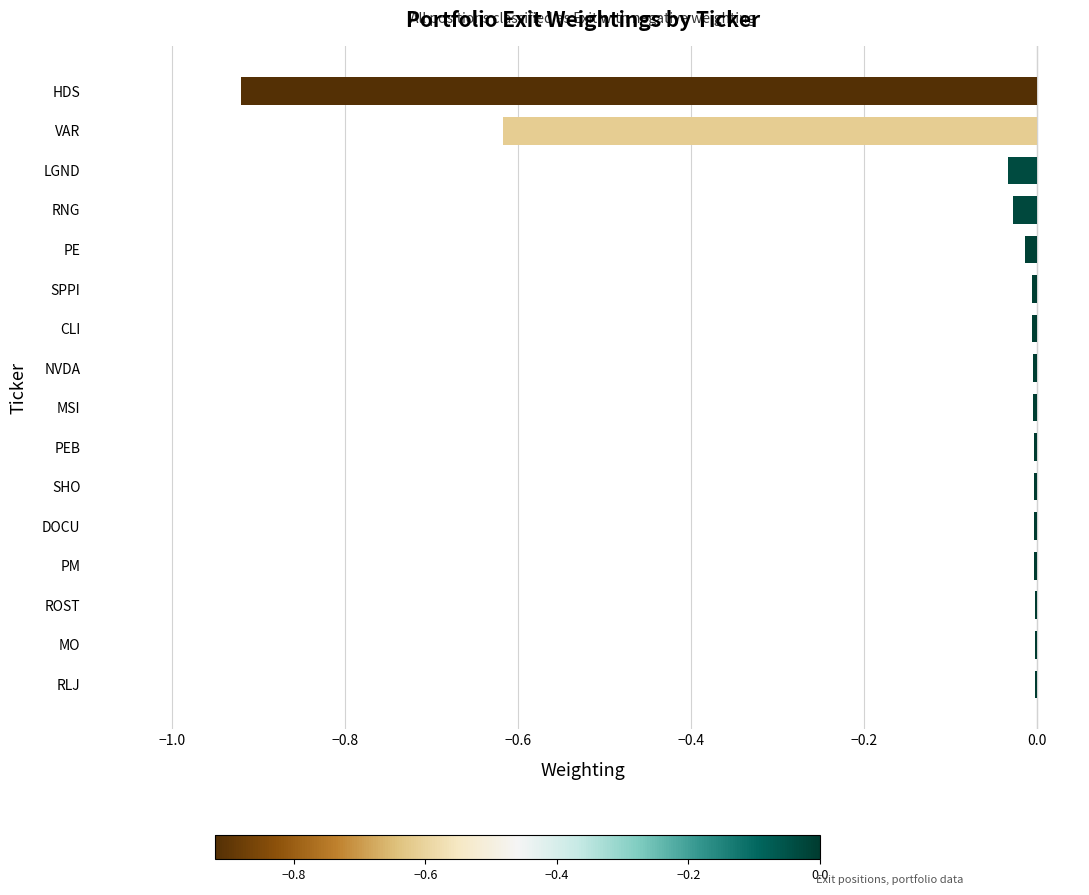

What is the sum of all values?

-1.6